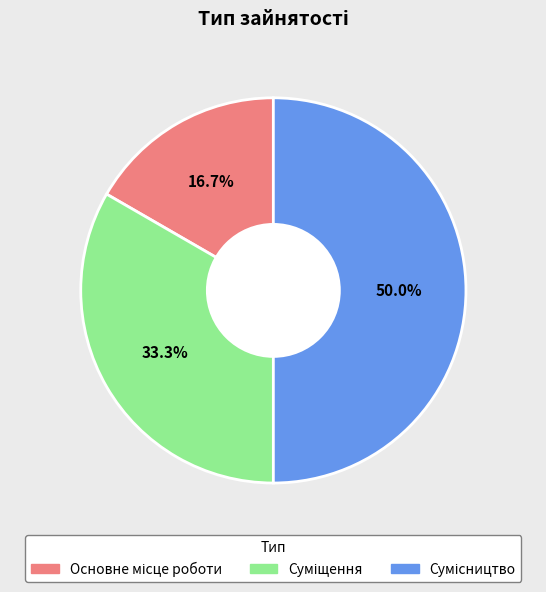

What is the smallest slice in the pie chart?

Основне місце роботи